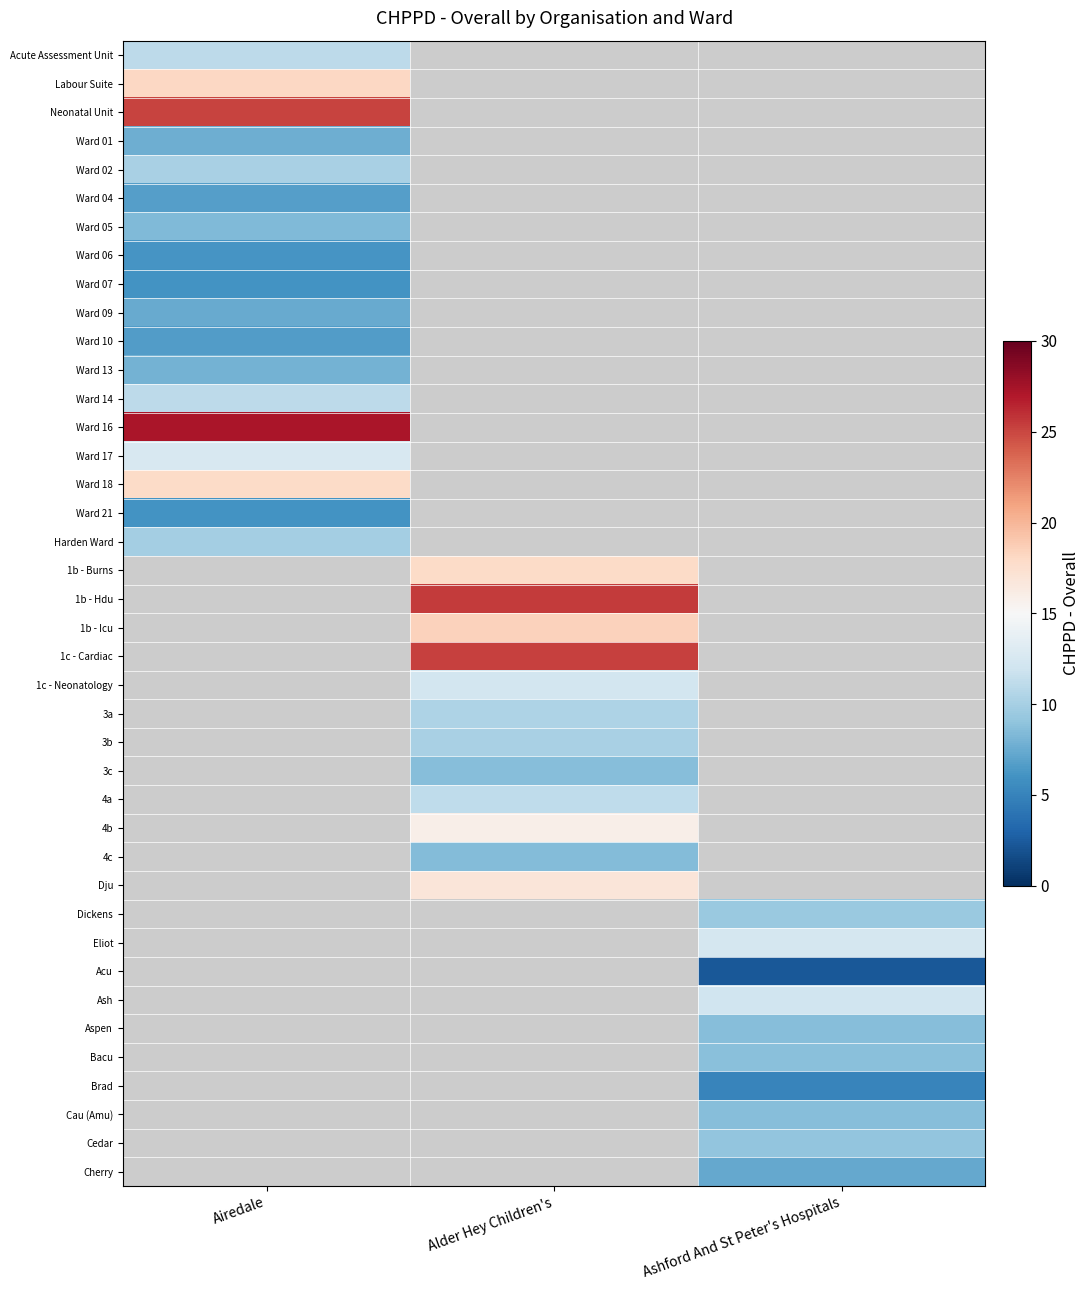

At which label does 4c first exceed 8?

Alder Hey Children's